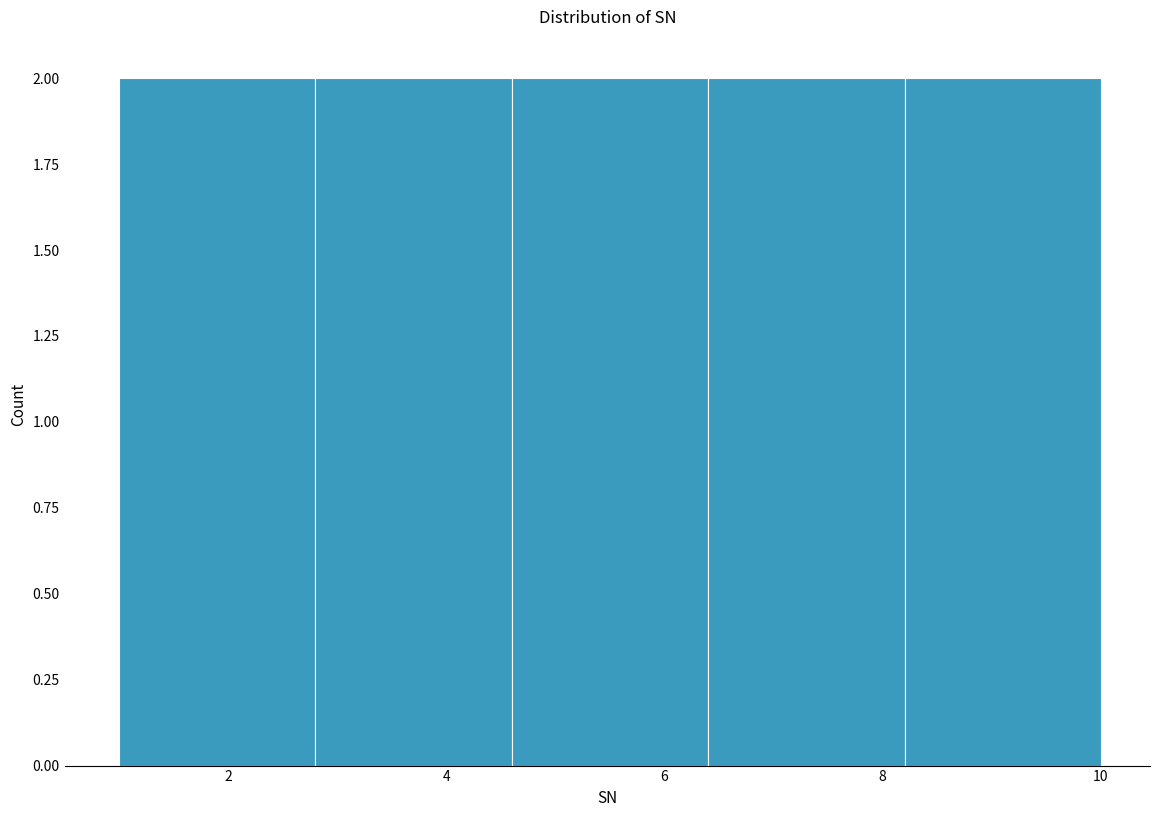

Reading left to right, list every bar in this chart as the range it spans on the x-axis followed by its height. The values are not printed on the chart, so give them approximately, as read against the axis.

1.0 to 2.8: 2
2.8 to 4.6: 2
4.6 to 6.4: 2
6.4 to 8.2: 2
8.2 to 10.0: 2